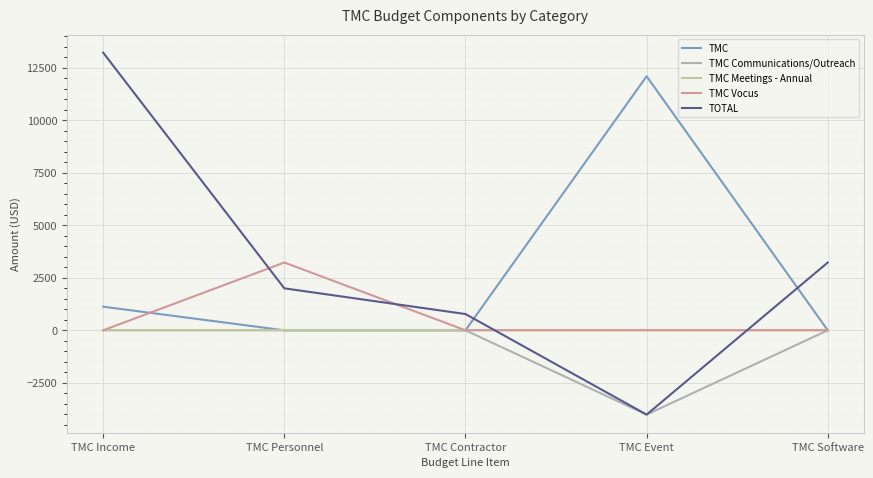

Between TMC Income and TMC Personnel, which is larger?

TMC Income